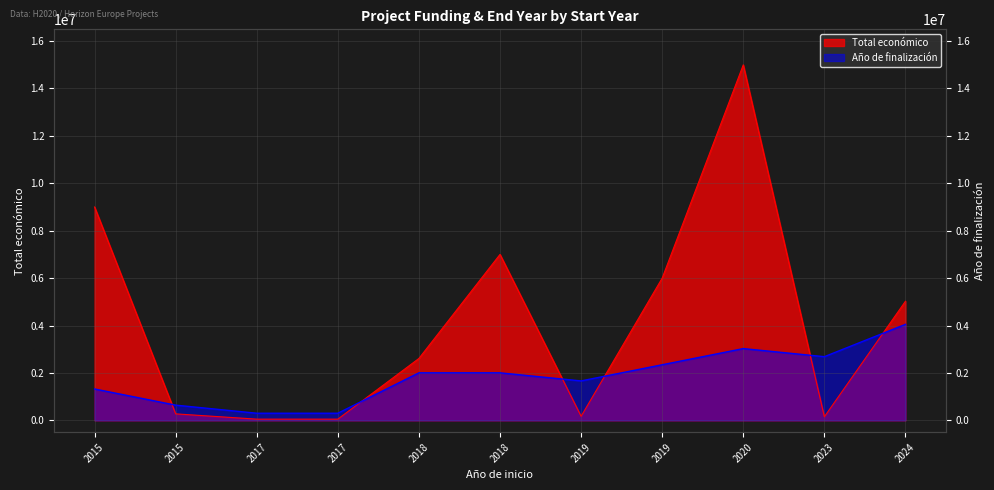

Is the value of Total económico at 2017 greater than the value of Año de finalización at 2019?

No